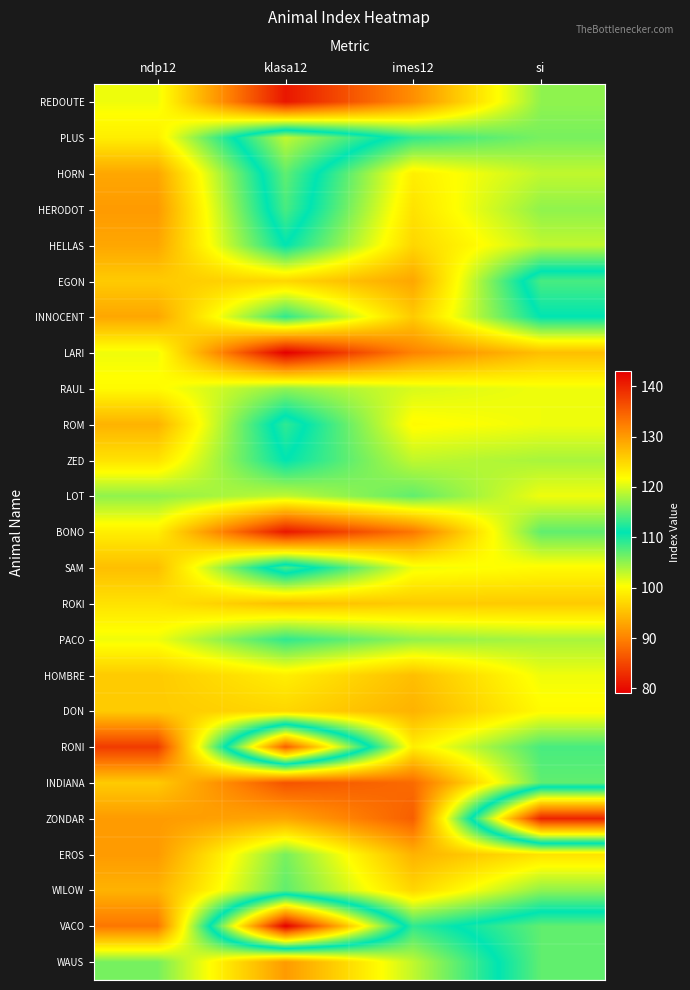

What is the maximum value shown in the chart?

143